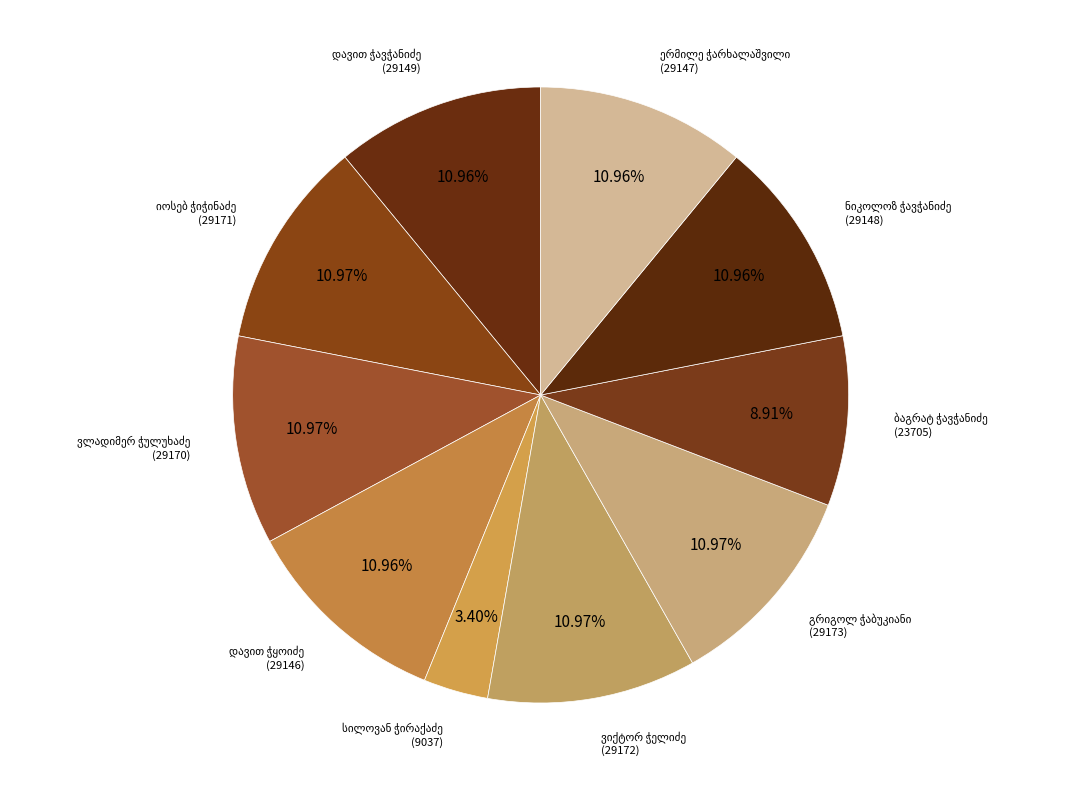

Combined, what portion of the pie is იოსებ ჭიჭინაძე and ნიკოლოზ ჭავჭანიძე?

21.9%